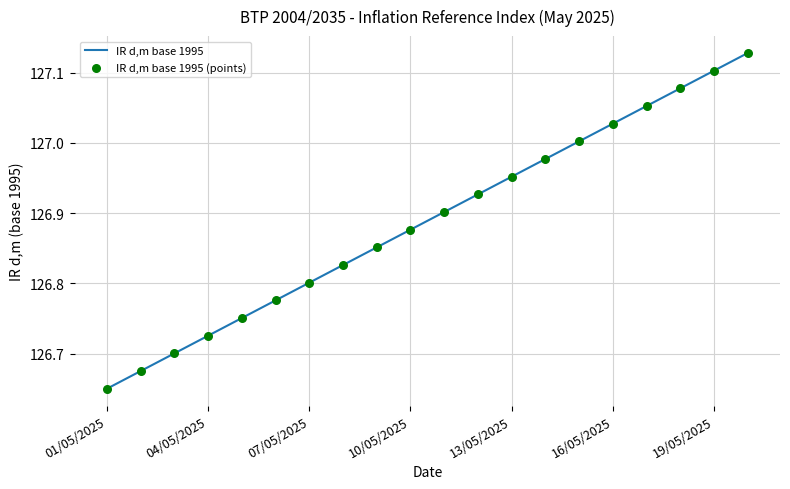

What is the difference between the maximum and minimum values?

0.5